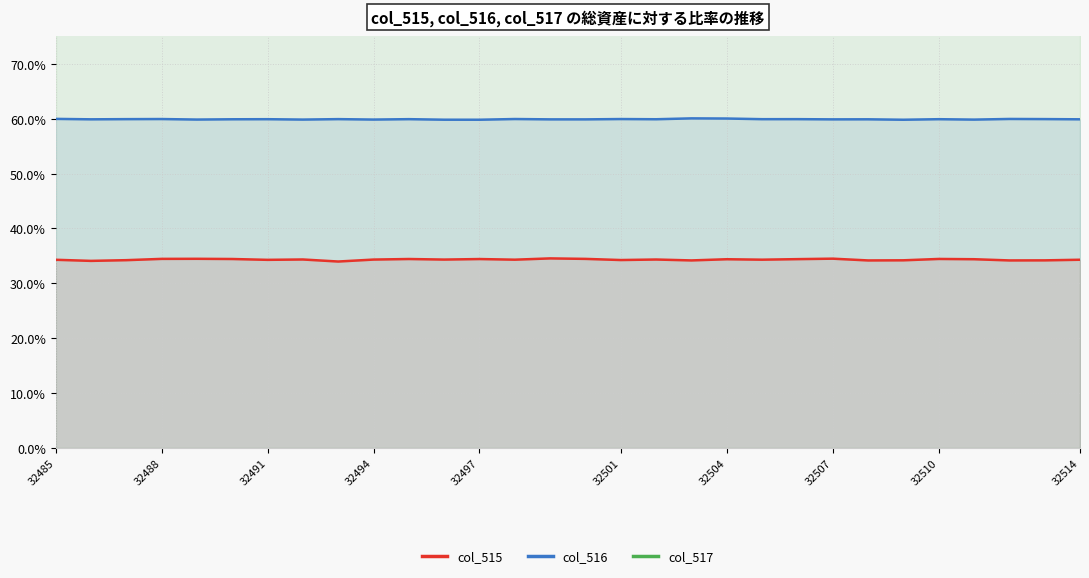

Is it true that col_516 equals 103.5 at 32504?

False